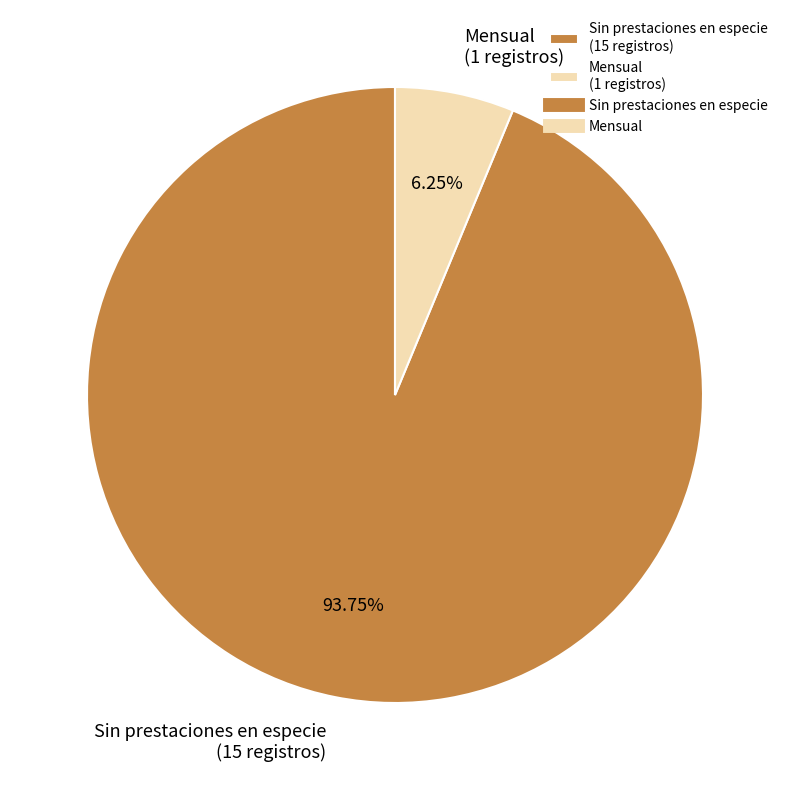

To the nearest percent, what portion does Sin prestaciones en especie represent?

94%